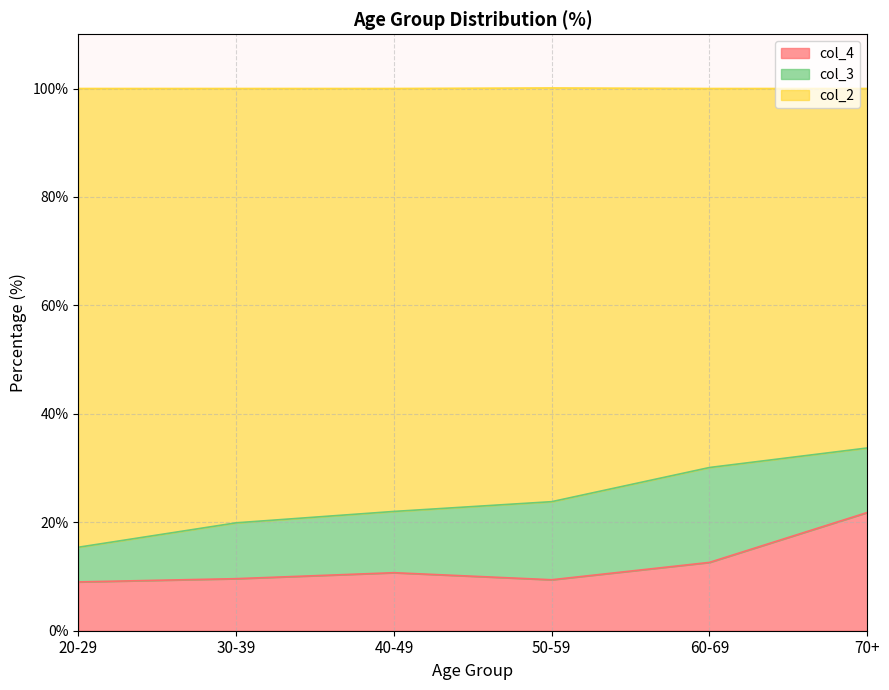

At how many categories does at least one series exceed 9?

6